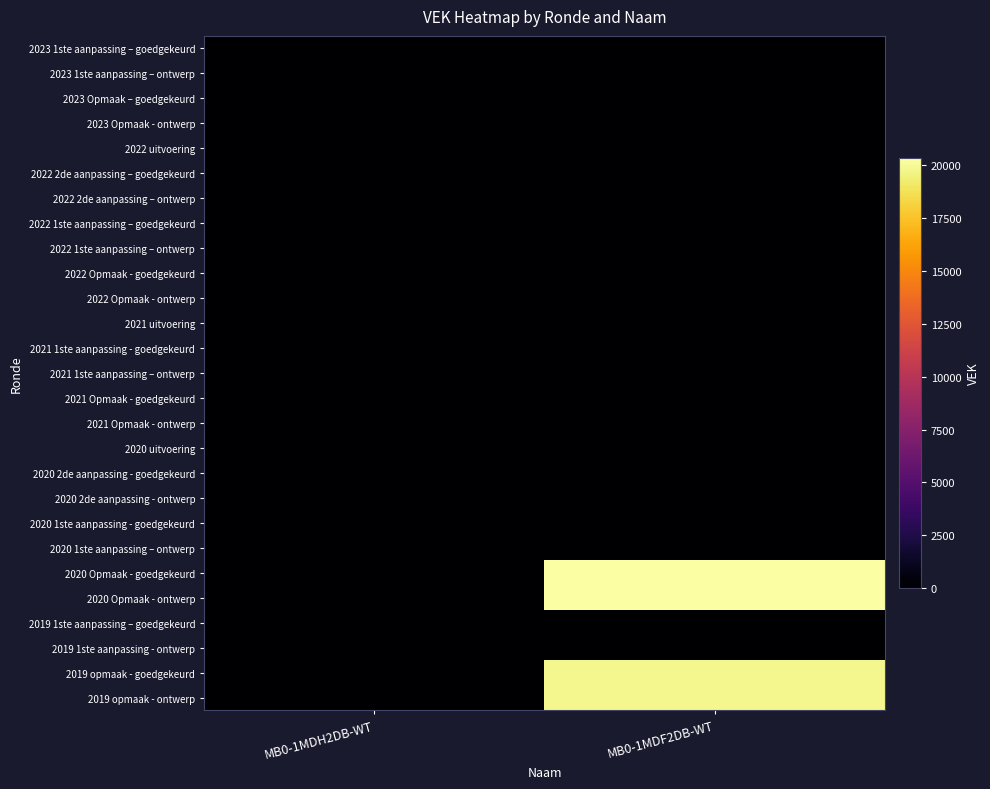

How many categories are shown in the chart?

2